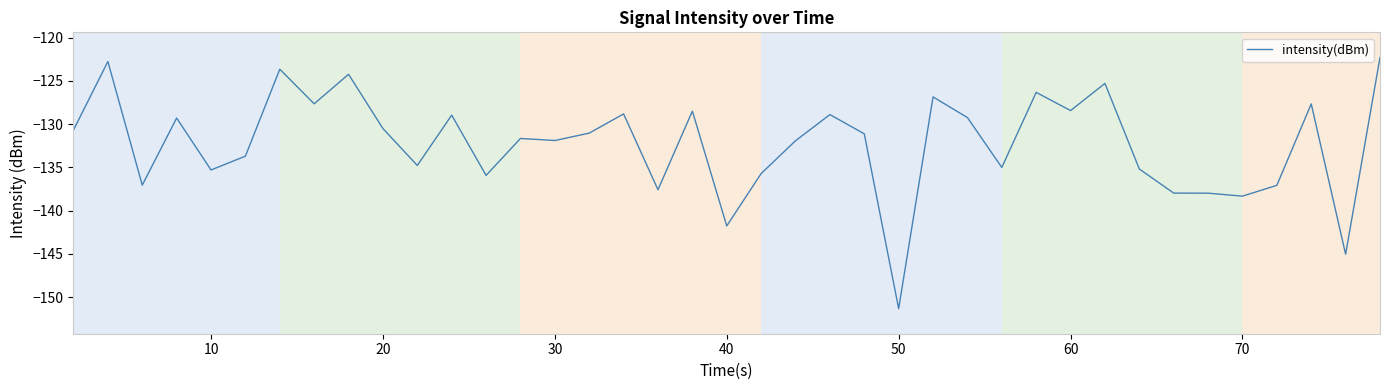

What is the difference between the maximum and minimum values?

29.0